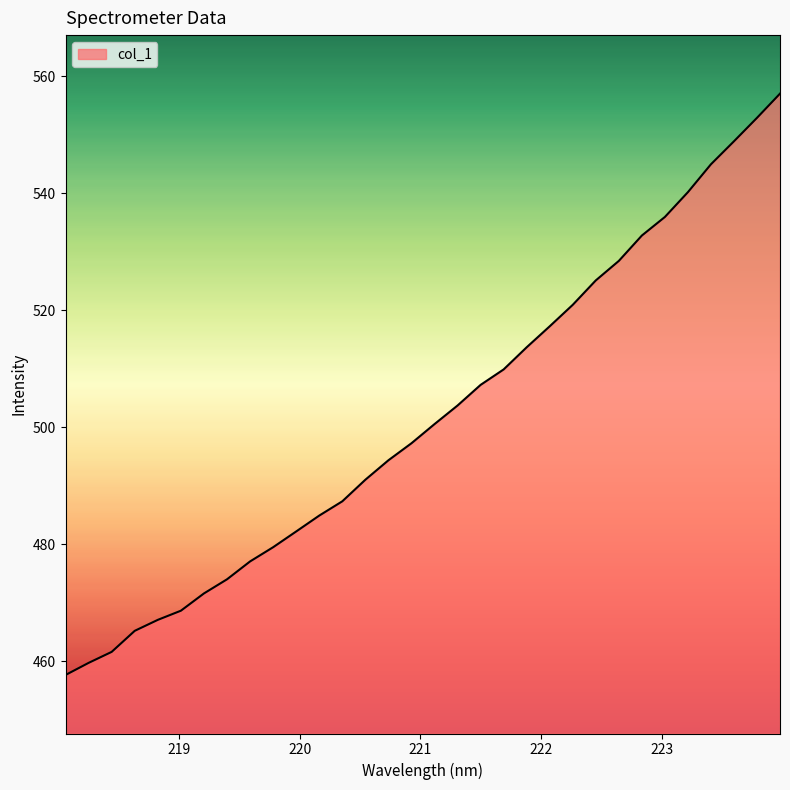

What is the minimum value shown in the chart?

457.7